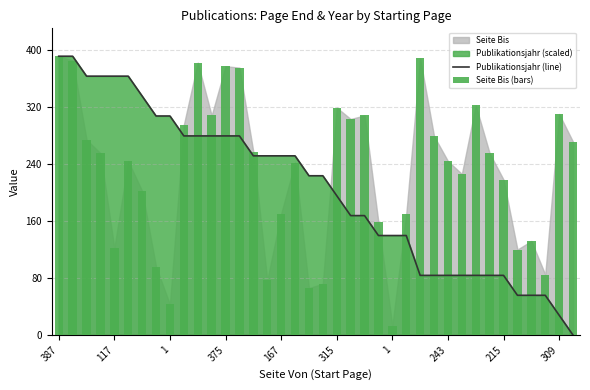

How many groups of bars are there?

38